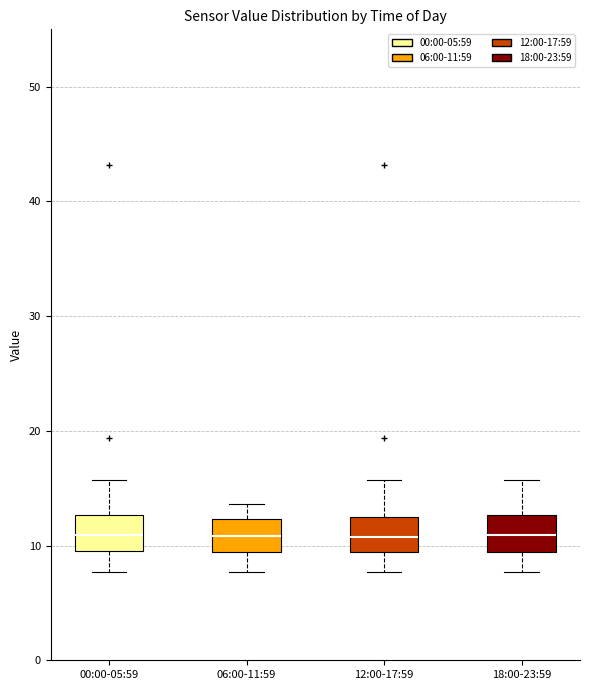

Reading left to right, transcribe this box plot: for each box, give where its median line is, the range the box spans, and where its two whiskers end, as read against the y-axis. The values are not printed on the chart, so give them approximately, as read against the axis.

00:00-05:59: median 11, box 10 to 13, whiskers 8 to 16
06:00-11:59: median 11, box 9 to 12, whiskers 8 to 14
12:00-17:59: median 11, box 9 to 12, whiskers 8 to 16
18:00-23:59: median 11, box 9 to 13, whiskers 8 to 16